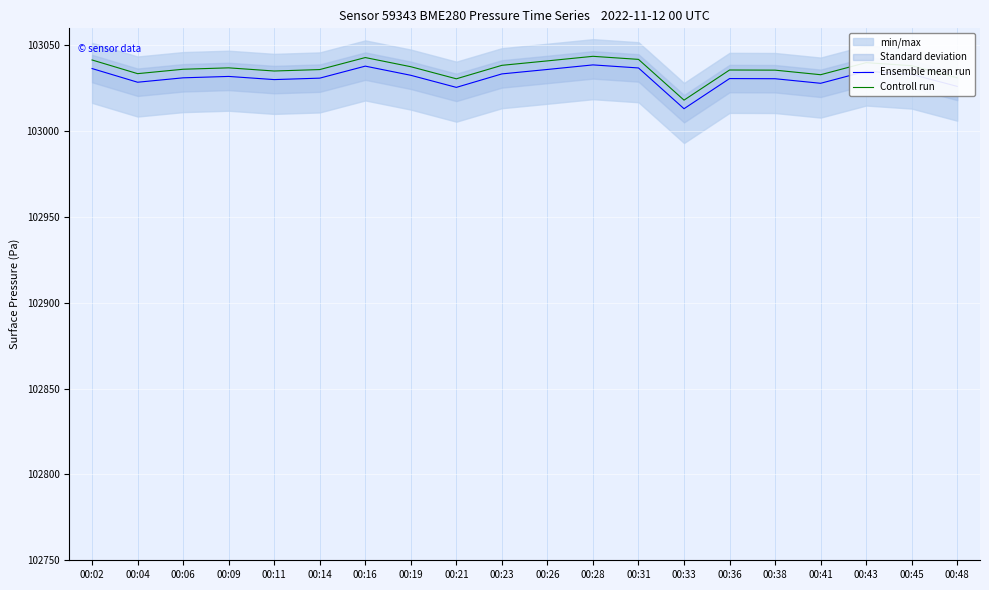

What is the difference between the maximum and second lowest values in the Controll run series?

13.1